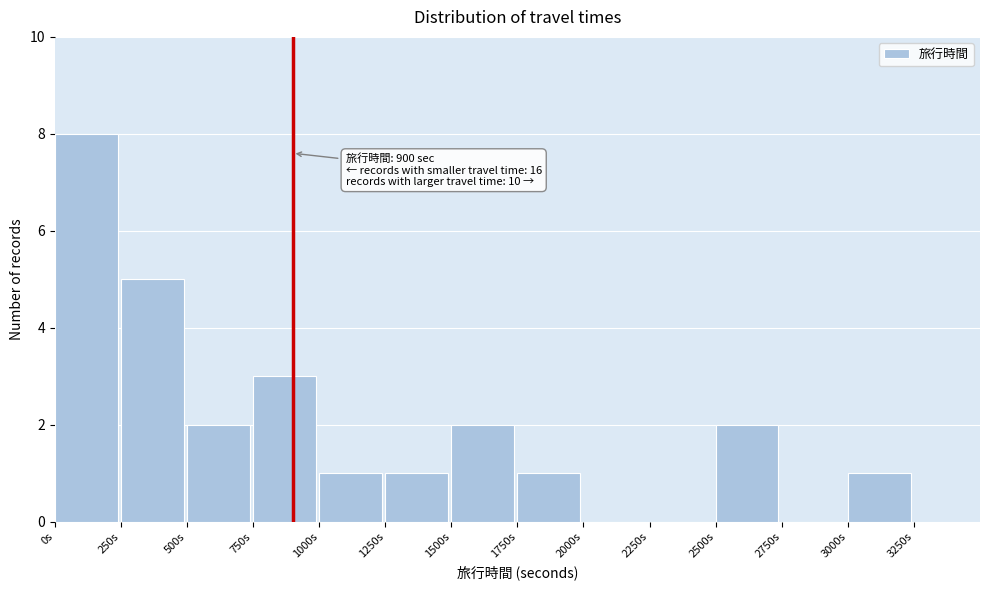

Which range on the x-axis has the tallest bar?

0 to 250